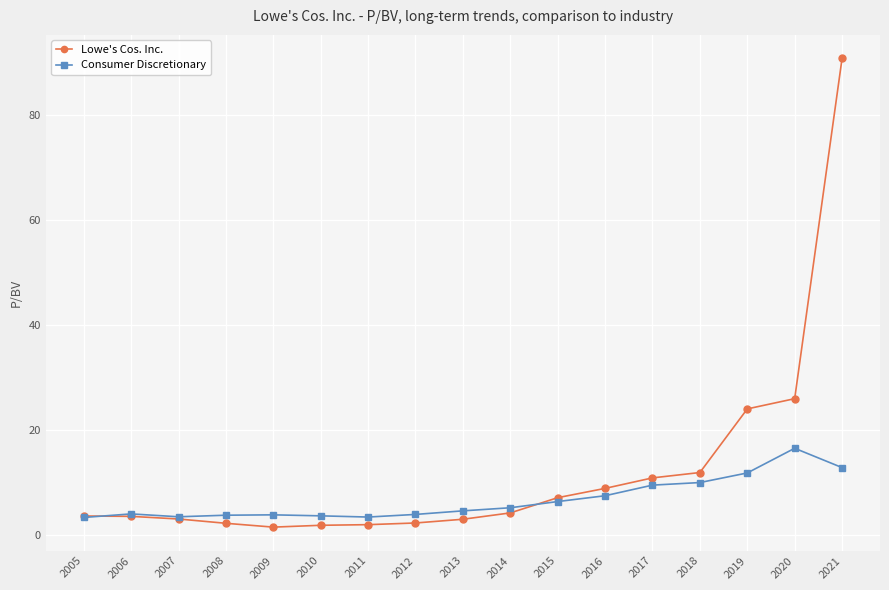

Is it true that Consumer Discretionary equals 5.2 at 2014?

True